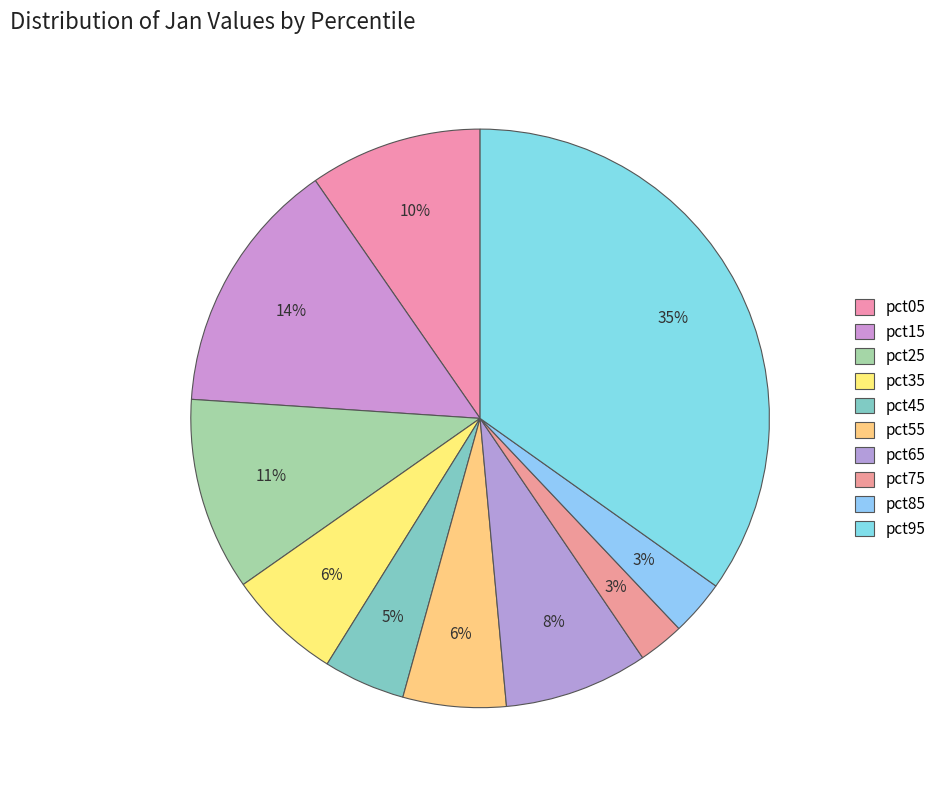

Is there a majority slice in this chart?

No